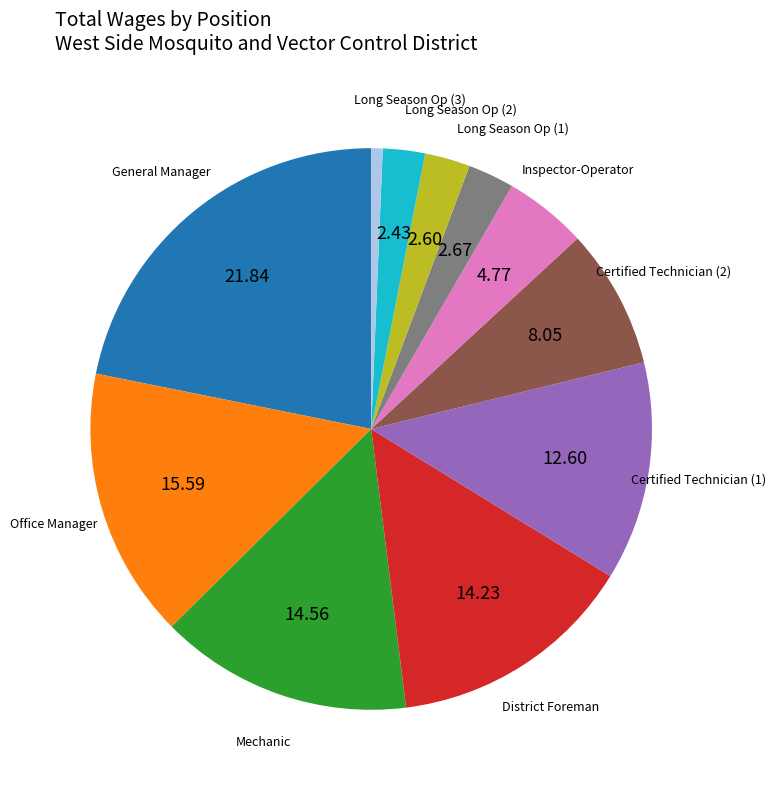

Is there a majority slice in this chart?

No